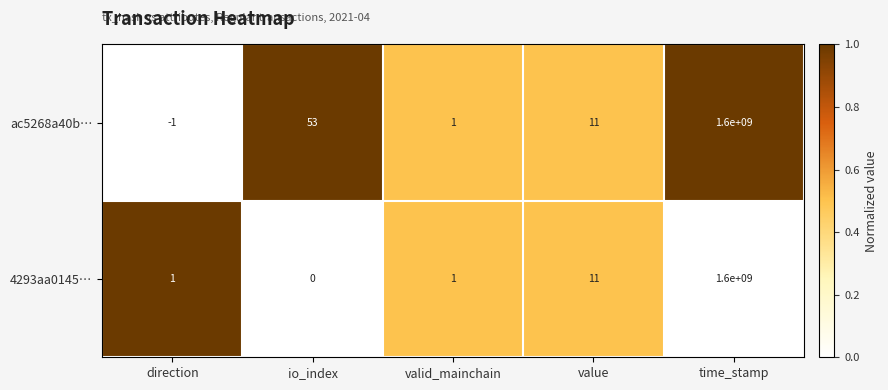

Which series has the largest total across all categories?

ac5268a40b…